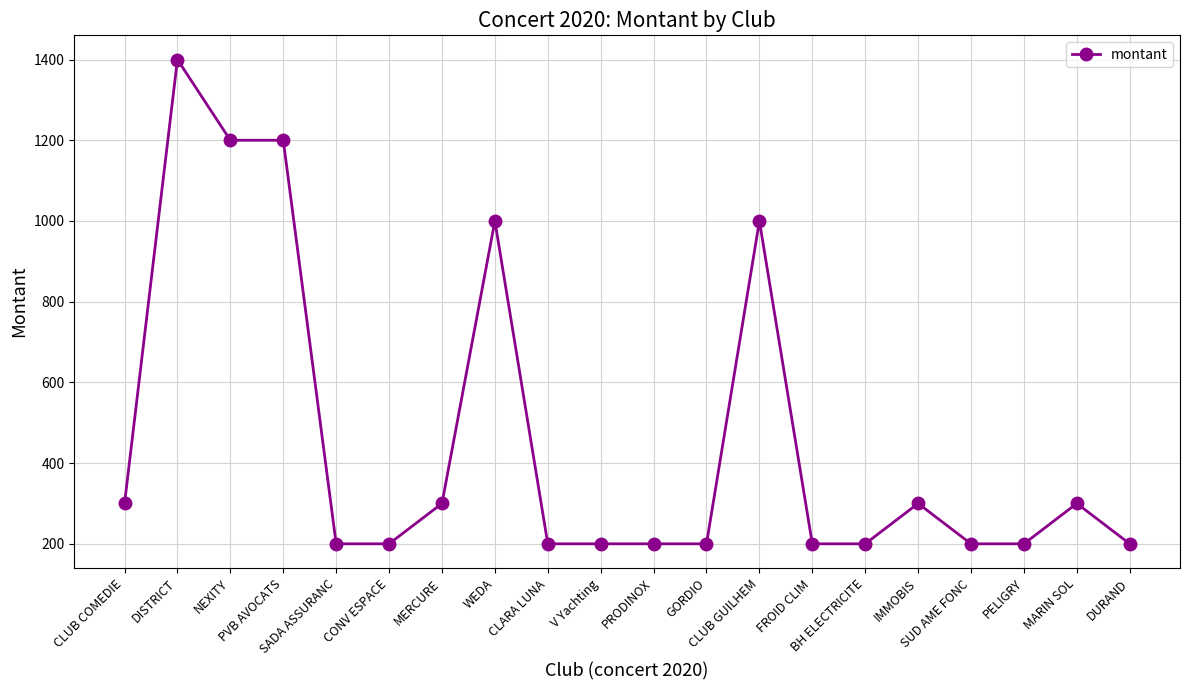

What is the value of the 10th point from the left?

200